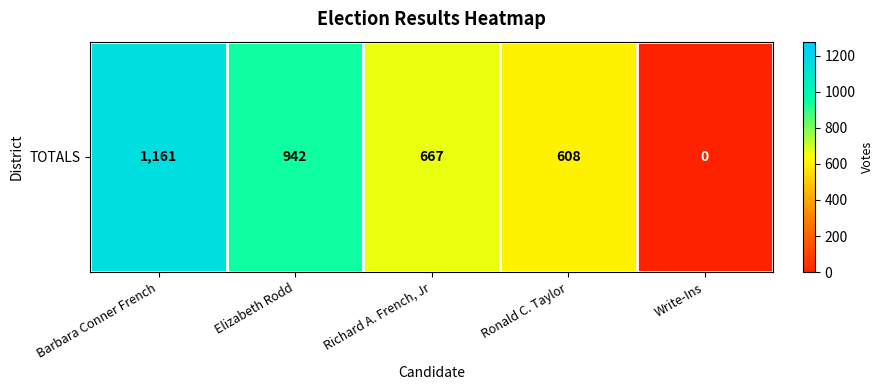

Rank the categories by value from highest to lowest.

Barbara Conner French, Elizabeth Rodd, Richard A. French, Jr, Ronald C. Taylor, Write-Ins